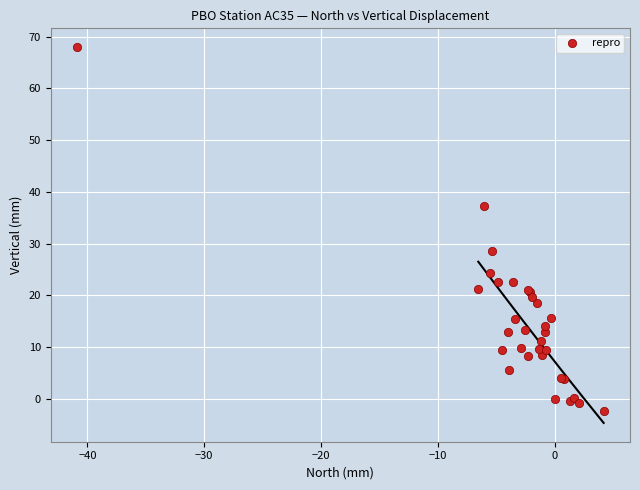

What Y value in the scatter plot is closest to 32?

28.5